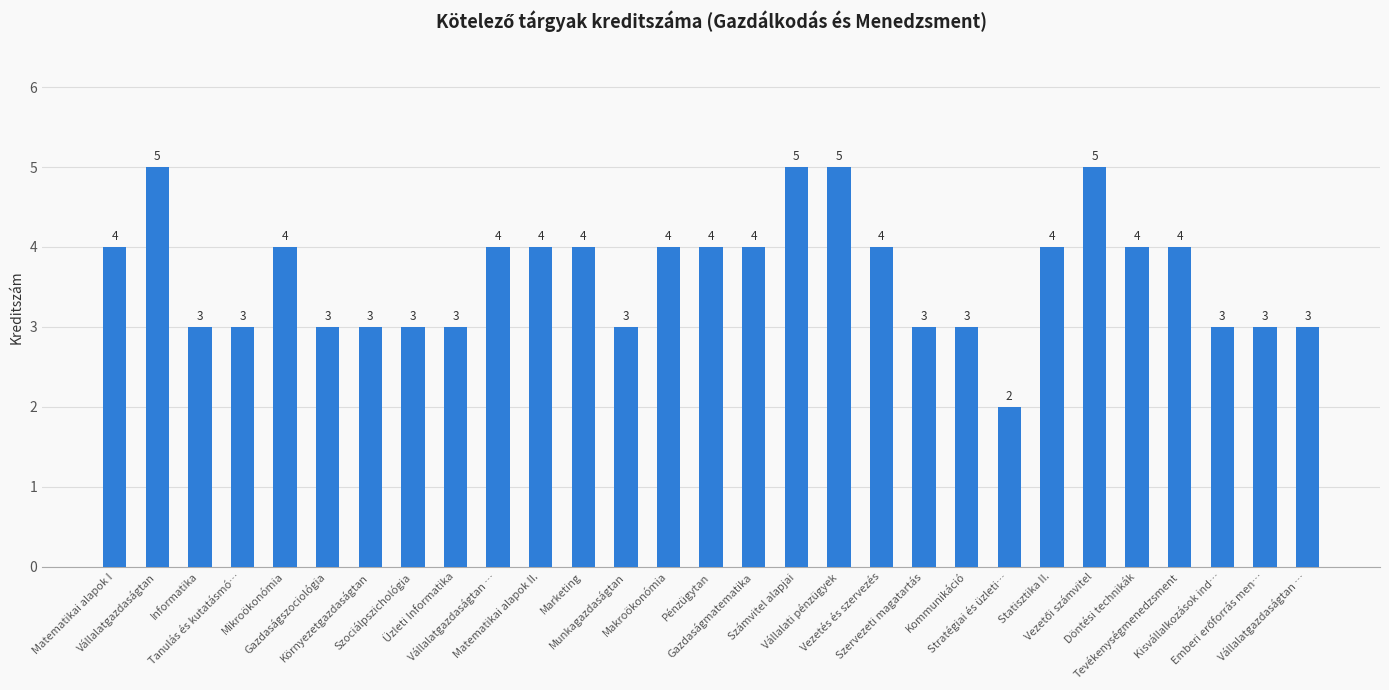

What is the value of the 24th bar from the left?

5